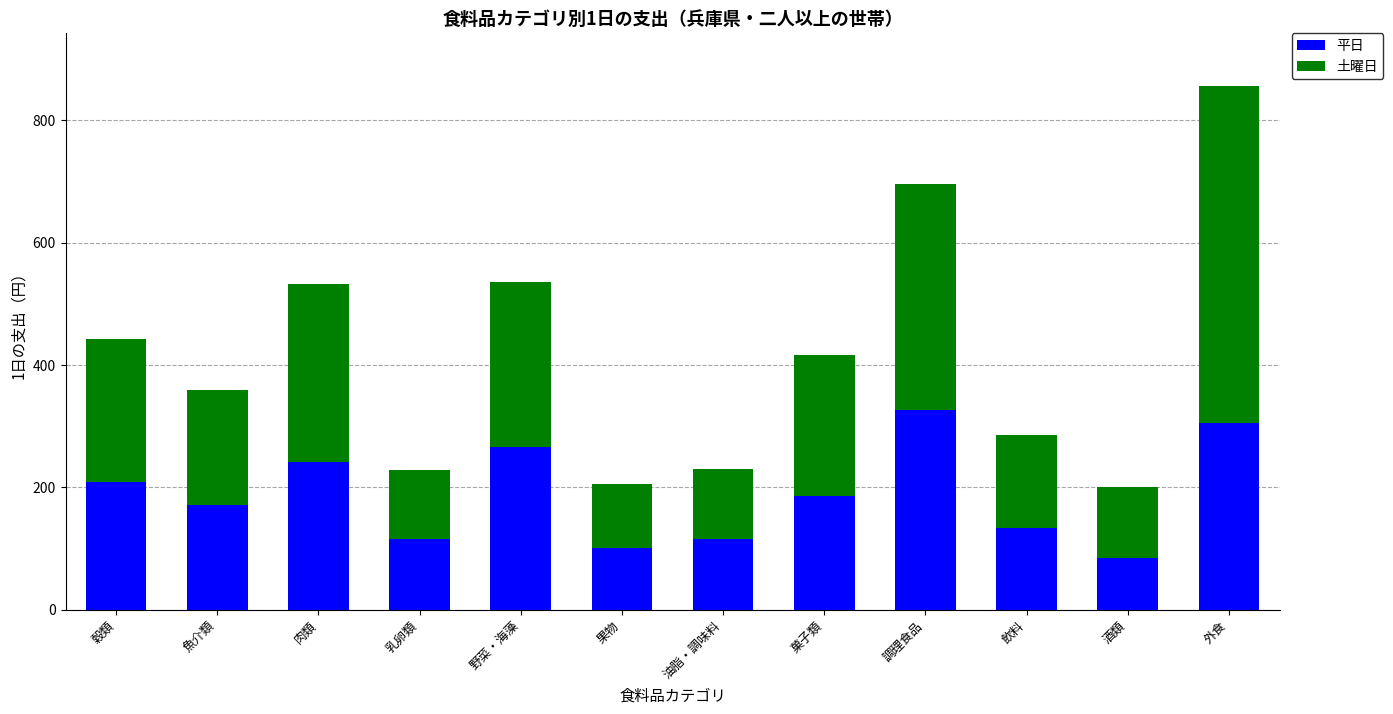

What is the total value across all series at 酒類?

200.5